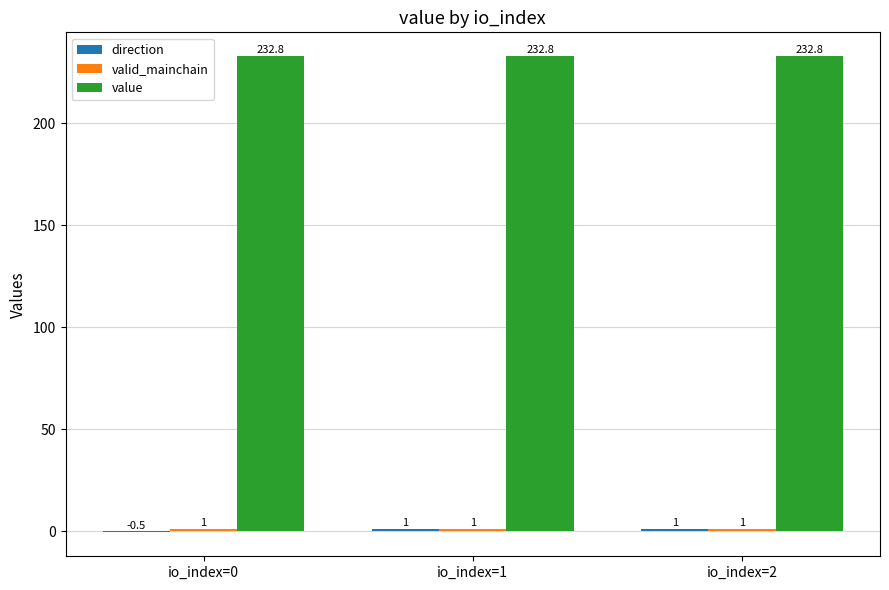

The value series shows 352.3 at io_index=0. True or false?

False